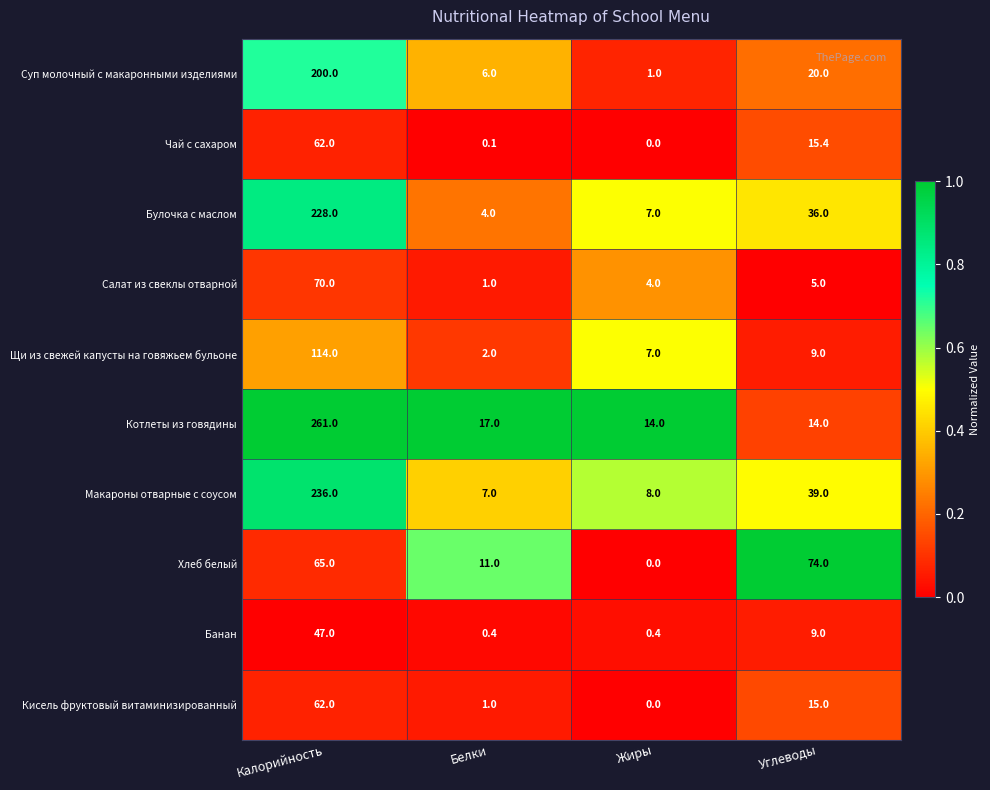

What is the greatest value displayed?

261.0